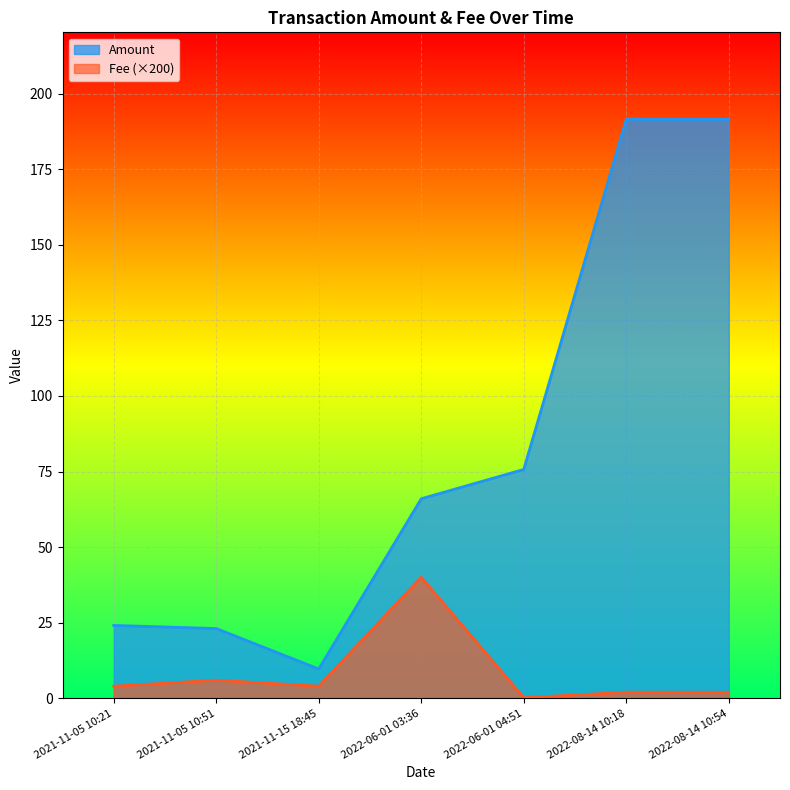

What position from the right is 2021-11-15 18:45?

5